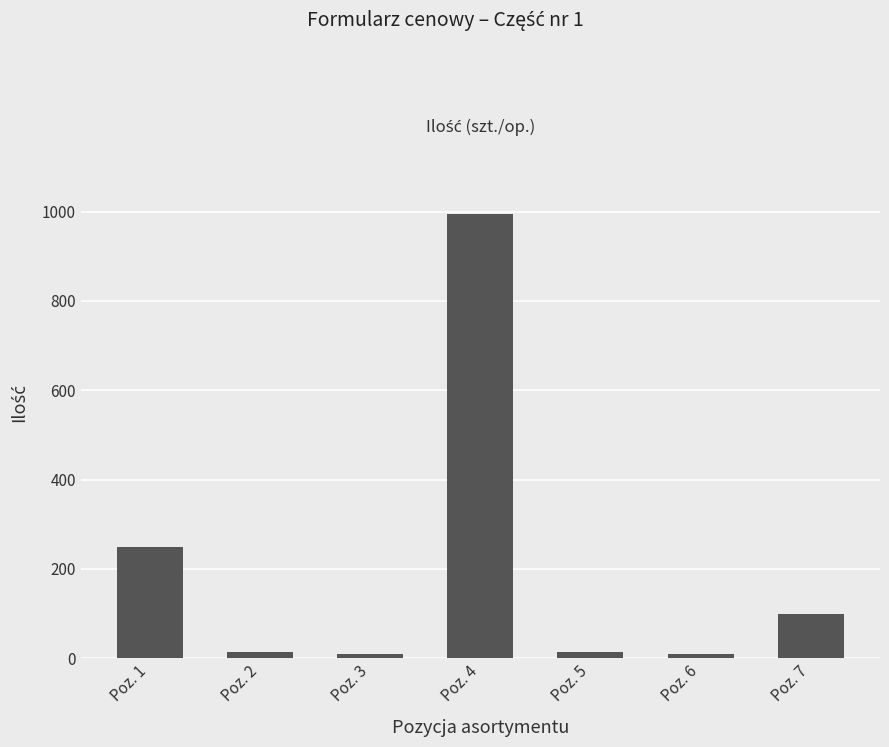

Reading left to right, list all the values displayed in this chart.

250	15	10	995	15	10	100